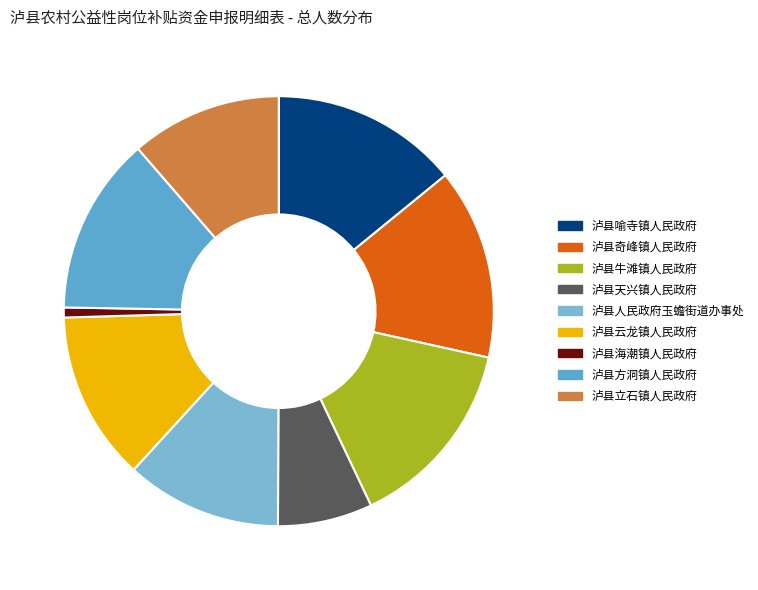

To the nearest percent, what portion does 泸县奇峰镇人民政府 represent?

14%